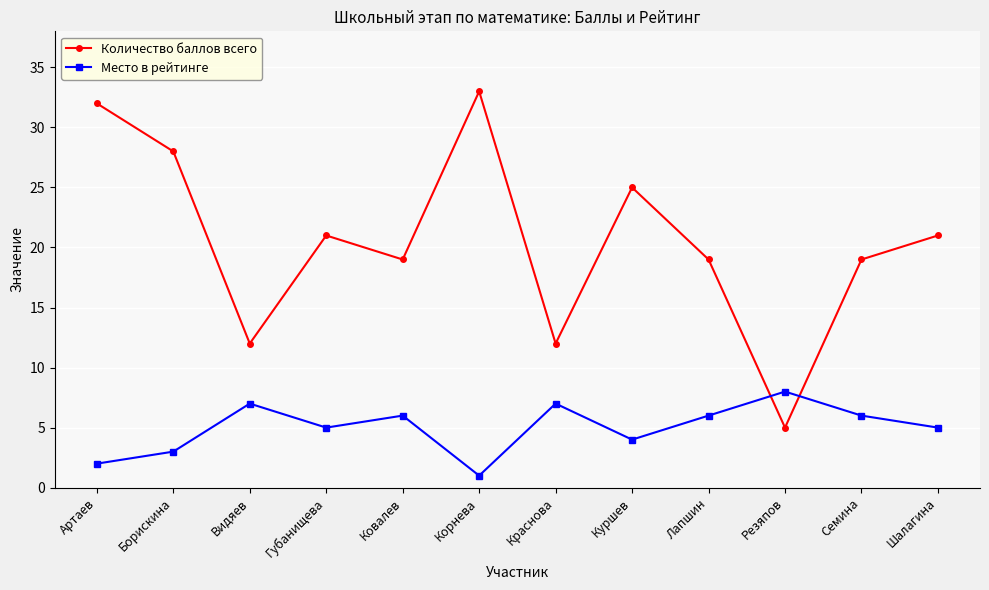

List the series in order of their peak value, highest first.

Количество баллов всего, Место в рейтинге